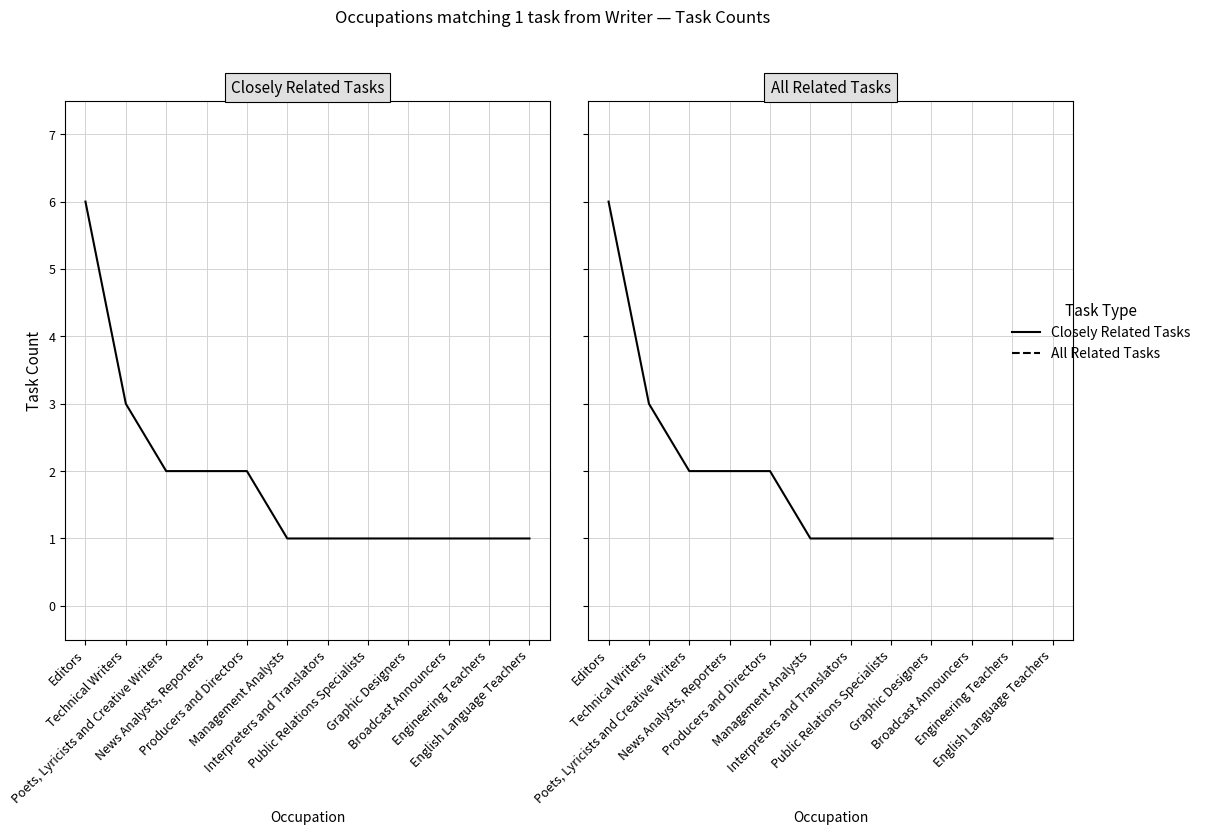

The Closely Related Tasks series shows 2 at Engineering Teachers. True or false?

False